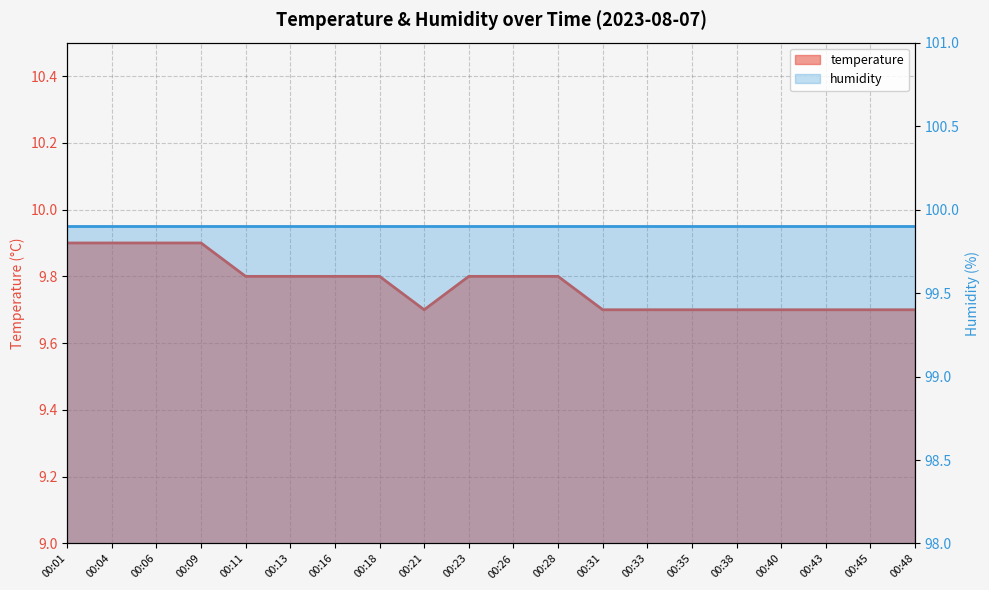

Rank the categories by value from highest to lowest.

00:01, 00:04, 00:06, 00:09, 00:11, 00:13, 00:16, 00:18, 00:23, 00:26, 00:28, 00:21, 00:31, 00:33, 00:35, 00:38, 00:40, 00:43, 00:45, 00:48